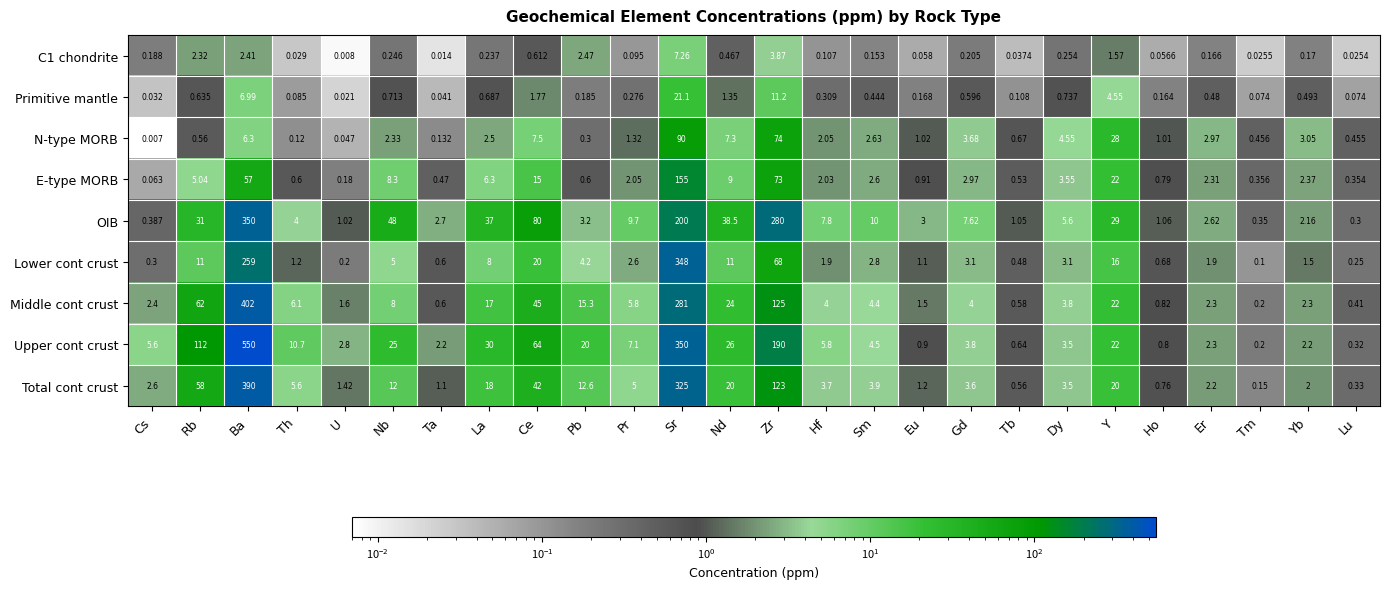

Between Tb and Yb, which series saw the biggest shift?

N-type MORB